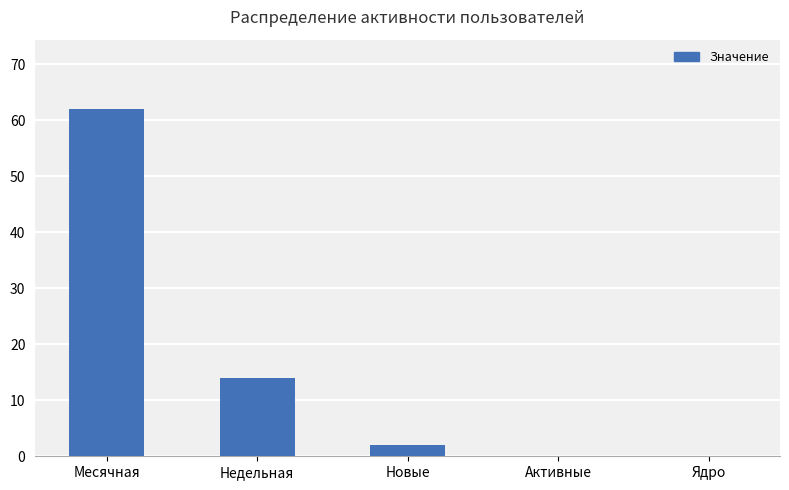

Between Ядро and Месячная, which is larger?

Месячная